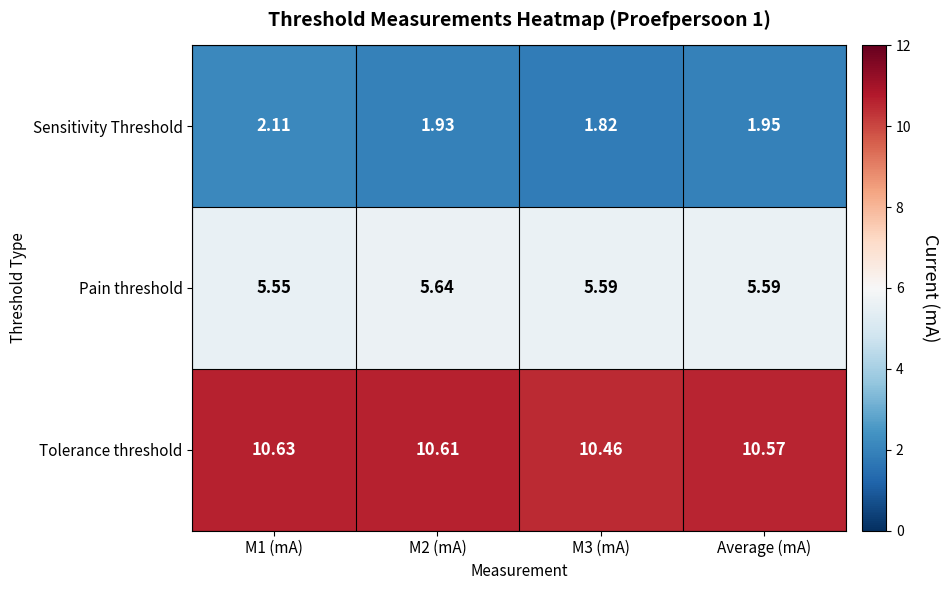

What is the total value across all series at Average (mA)?

18.1